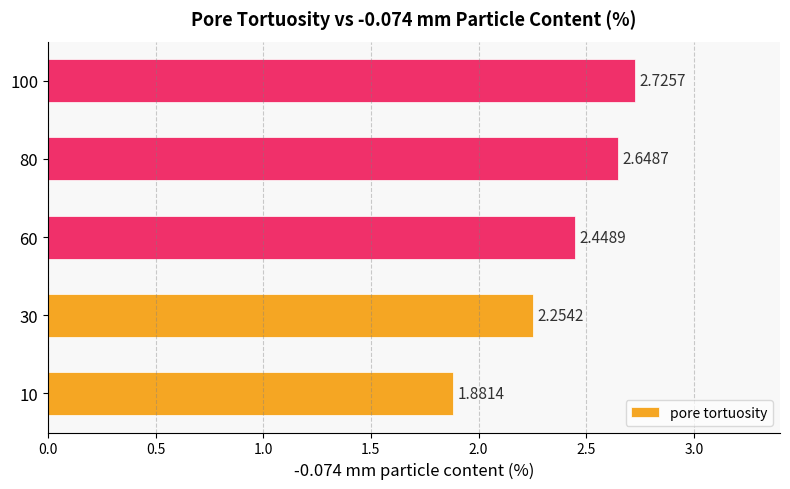

Rank the categories by value from highest to lowest.

100, 80, 60, 30, 10